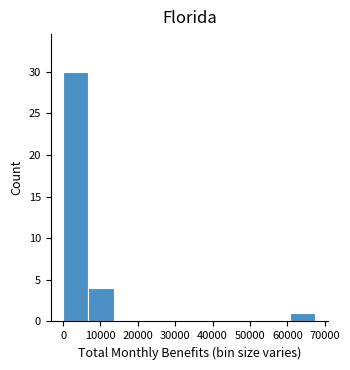

Which range on the x-axis has the tallest bar?

0 to 7000